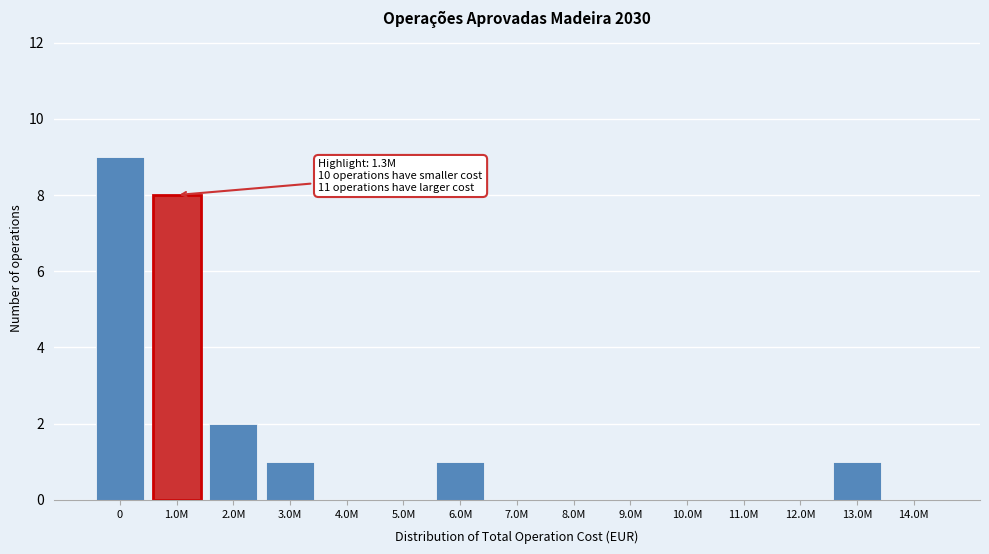

Reading left to right, list all the values displayed in this chart.

0=9	1.0M=8	2.0M=2	3.0M=1	4.0M=0	5.0M=0	6.0M=1	7.0M=0	8.0M=0	9.0M=0	10.0M=0	11.0M=0	12.0M=0	13.0M=1	14.0M=0